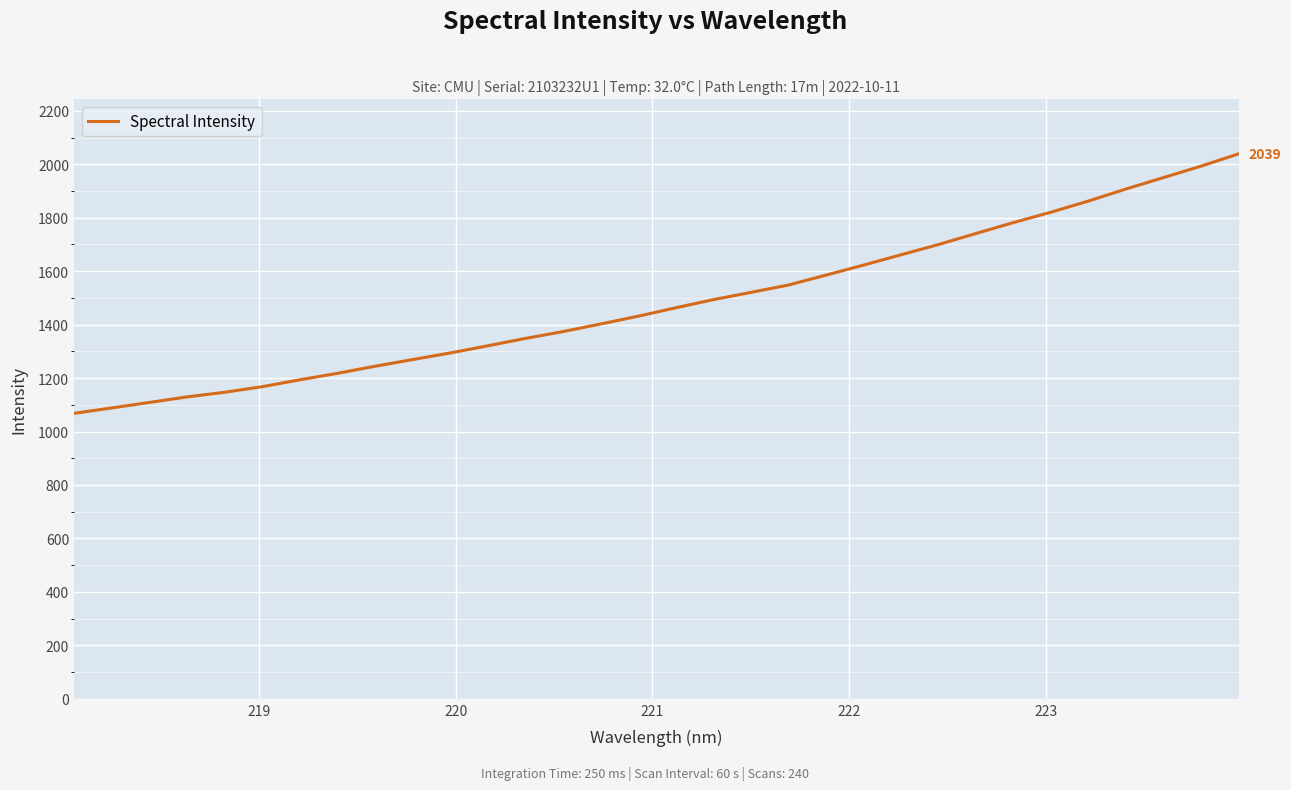

What is the minimum value shown in the chart?

1068.0